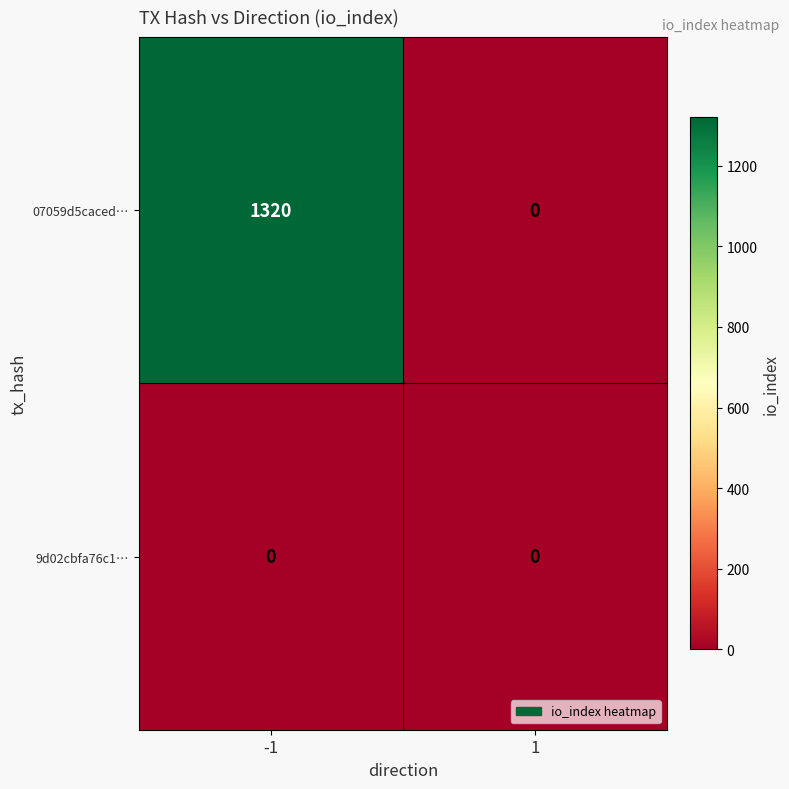

What is the sum of the 07059d5caced… values at -1 and 1?

1320